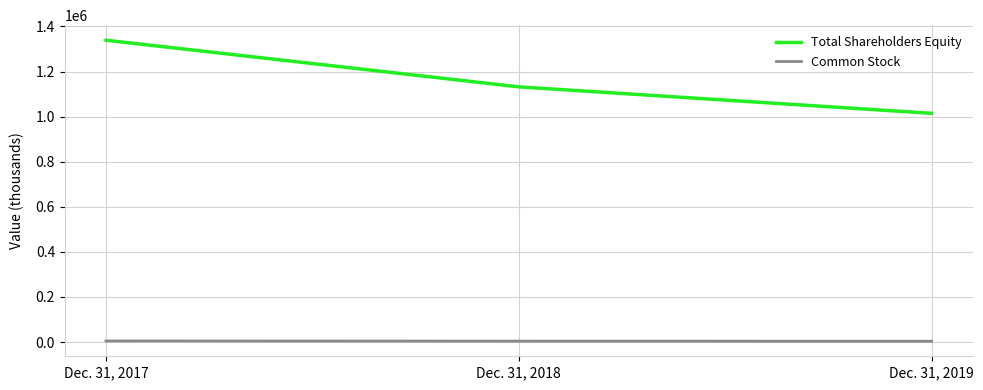

At how many categories does at least one series exceed 1148257?

1